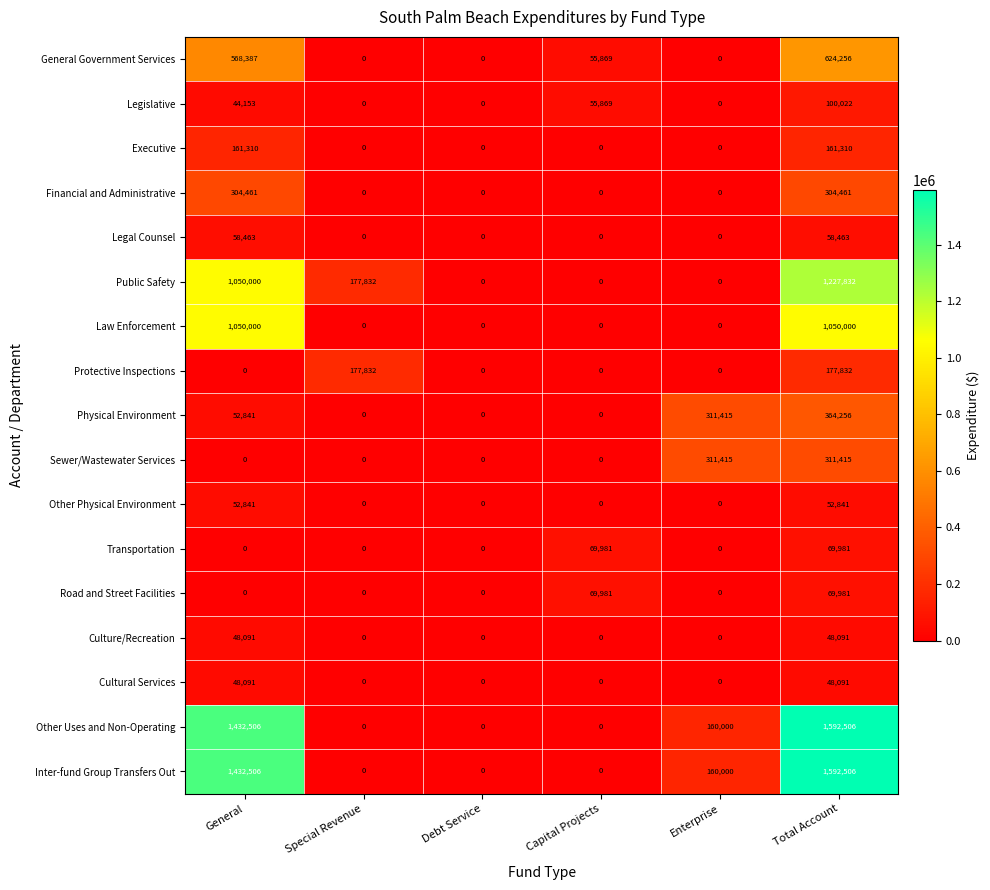

Is it true that Legislative equals -50742 at Special Revenue?

False